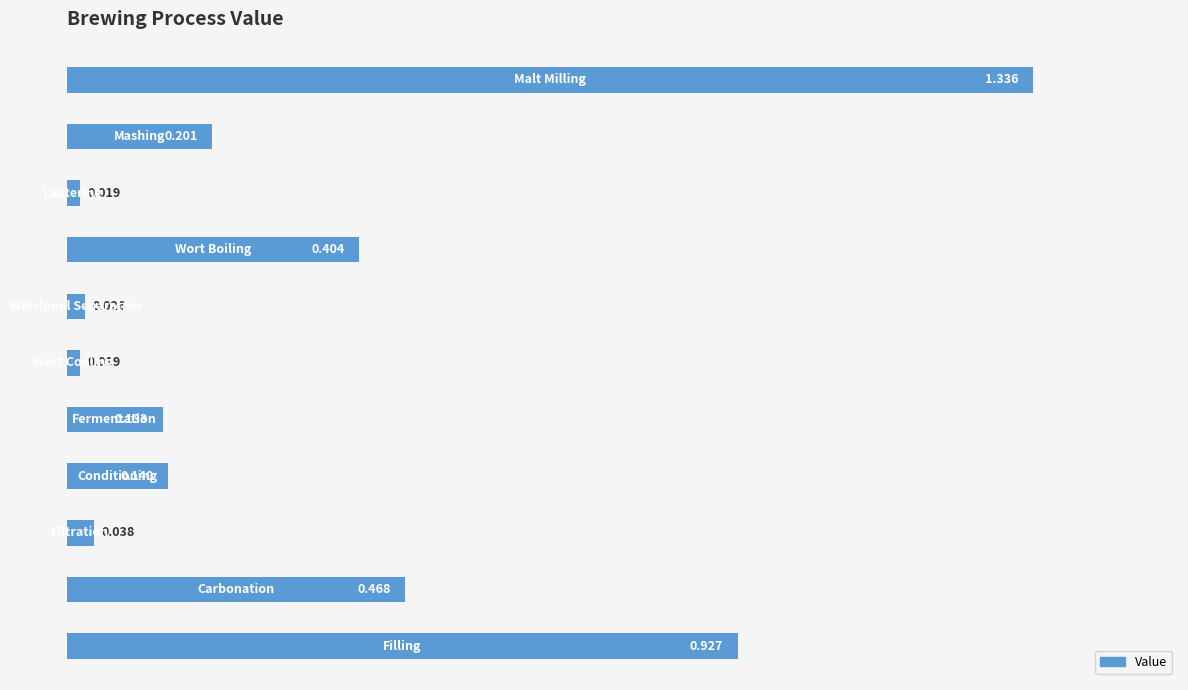

How many categories are shown in the chart?

11